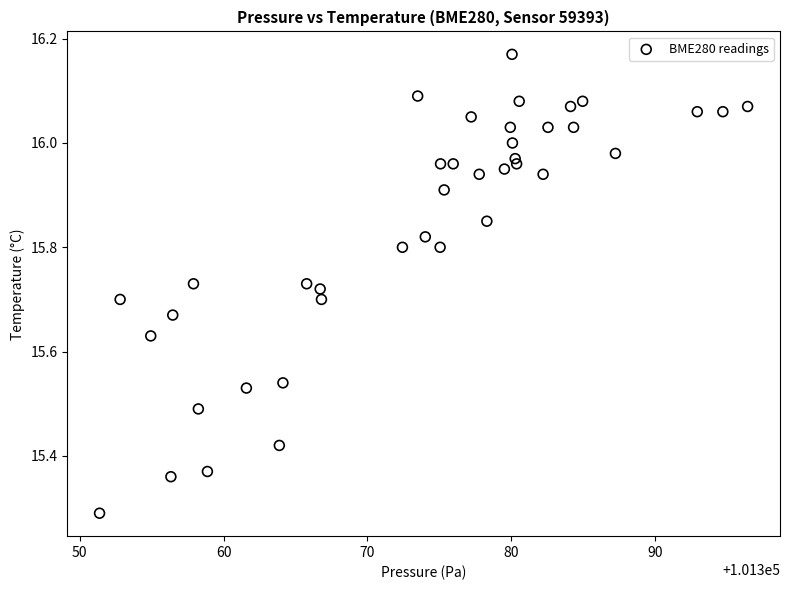

What is the range of X values (max minus min)?

45.1